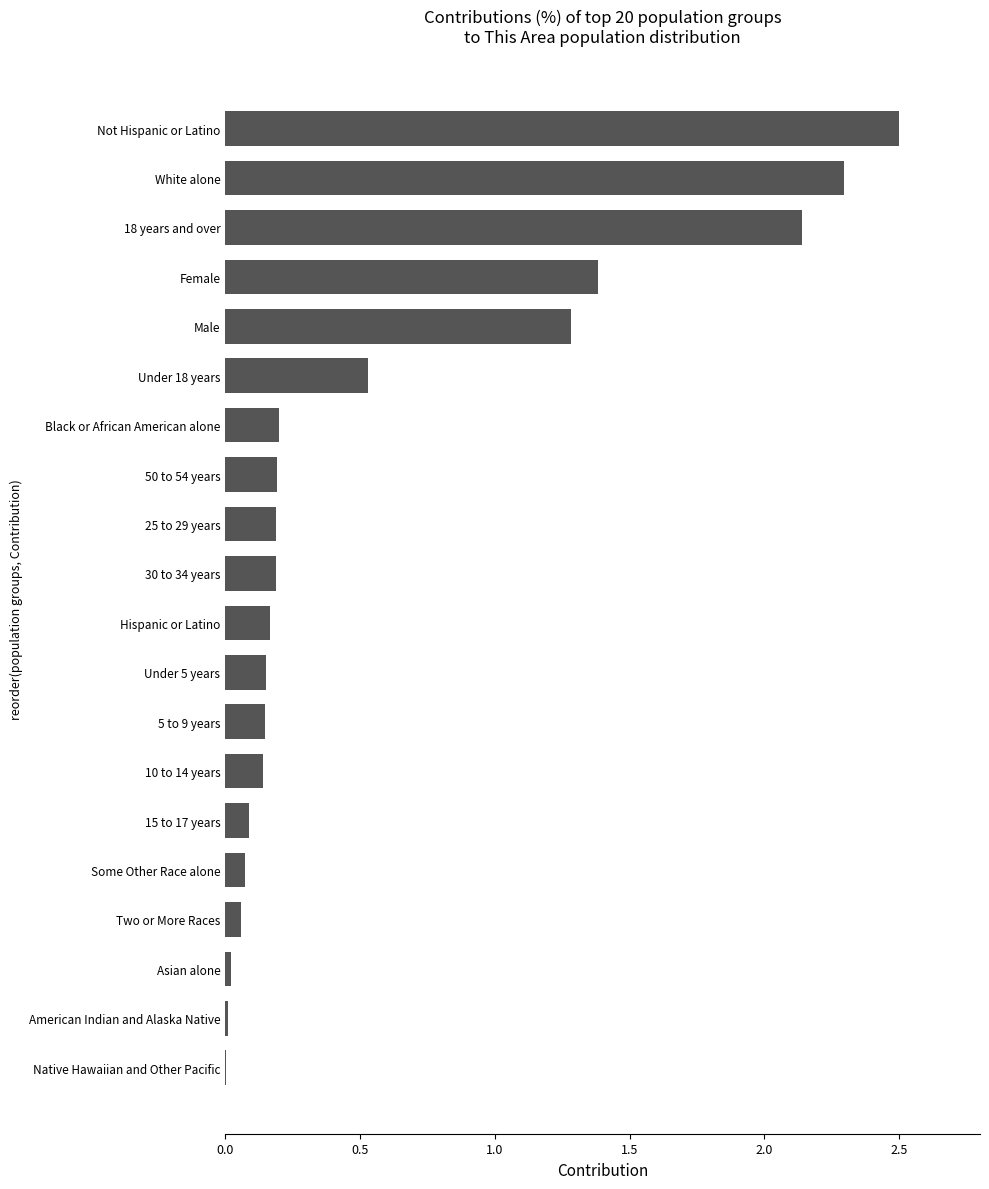

What is the greatest value displayed?

2.5